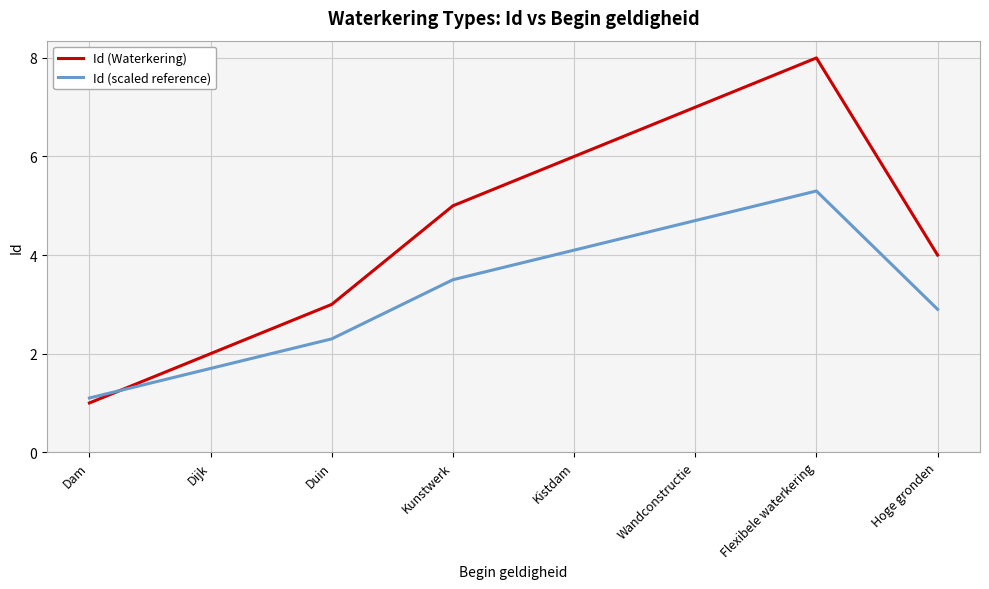

What is the total value across all series at Kistdam?

10.1